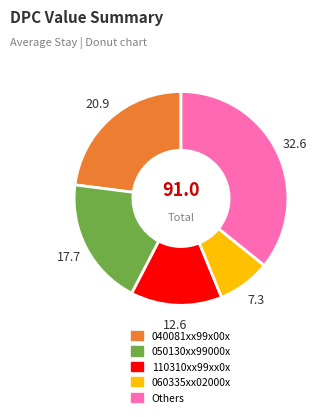

Does any single category account for the majority?

No